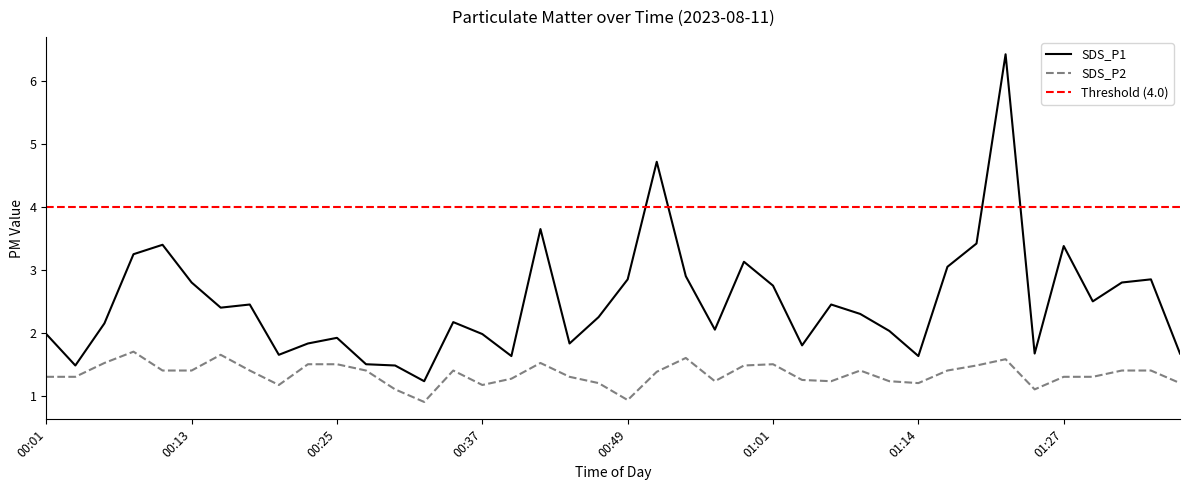

Reading left to right, extract all data points from this chart.

SDS_P1: 00:01=2.0	00:03=1.5	00:05=2.1	00:08=3.2	00:10=3.4	00:13=2.8	00:15=2.4	00:18=2.5	00:20=1.6	00:22=1.8	00:25=1.9	00:27=1.5	00:30=1.5	00:32=1.2	00:35=2.2	00:37=2.0	00:39=1.6	00:42=3.6	00:44=1.8	00:47=2.2	00:49=2.9	00:52=4.7	00:54=2.9	00:57=2.0	00:59=3.1	01:01=2.8	01:04=1.8	01:06=2.5	01:09=2.3	01:12=2.0	01:14=1.6	01:17=3.0	01:19=3.4	01:22=6.4	01:24=1.7	01:27=3.4	01:29=2.5	01:32=2.8	01:34=2.9	01:36=1.7
SDS_P2: 00:01=1.3	00:03=1.3	00:05=1.5	00:08=1.7	00:10=1.4	00:13=1.4	00:15=1.6	00:18=1.4	00:20=1.2	00:22=1.5	00:25=1.5	00:27=1.4	00:30=1.1	00:32=0.9	00:35=1.4	00:37=1.2	00:39=1.3	00:42=1.5	00:44=1.3	00:47=1.2	00:49=0.9	00:52=1.4	00:54=1.6	00:57=1.2	00:59=1.5	01:01=1.5	01:04=1.2	01:06=1.2	01:09=1.4	01:12=1.2	01:14=1.2	01:17=1.4	01:19=1.5	01:22=1.6	01:24=1.1	01:27=1.3	01:29=1.3	01:32=1.4	01:34=1.4	01:36=1.2